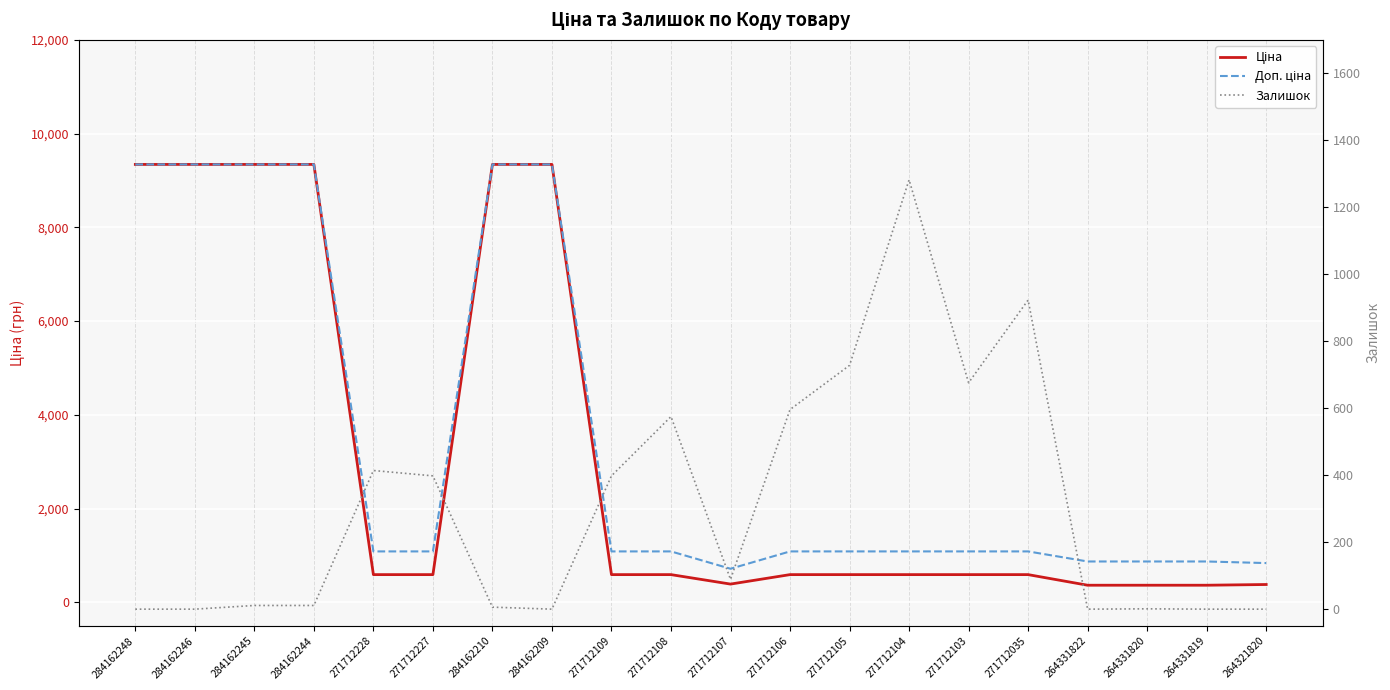

Which series changed the most between 271712227 and 271712107?

Доп. ціна